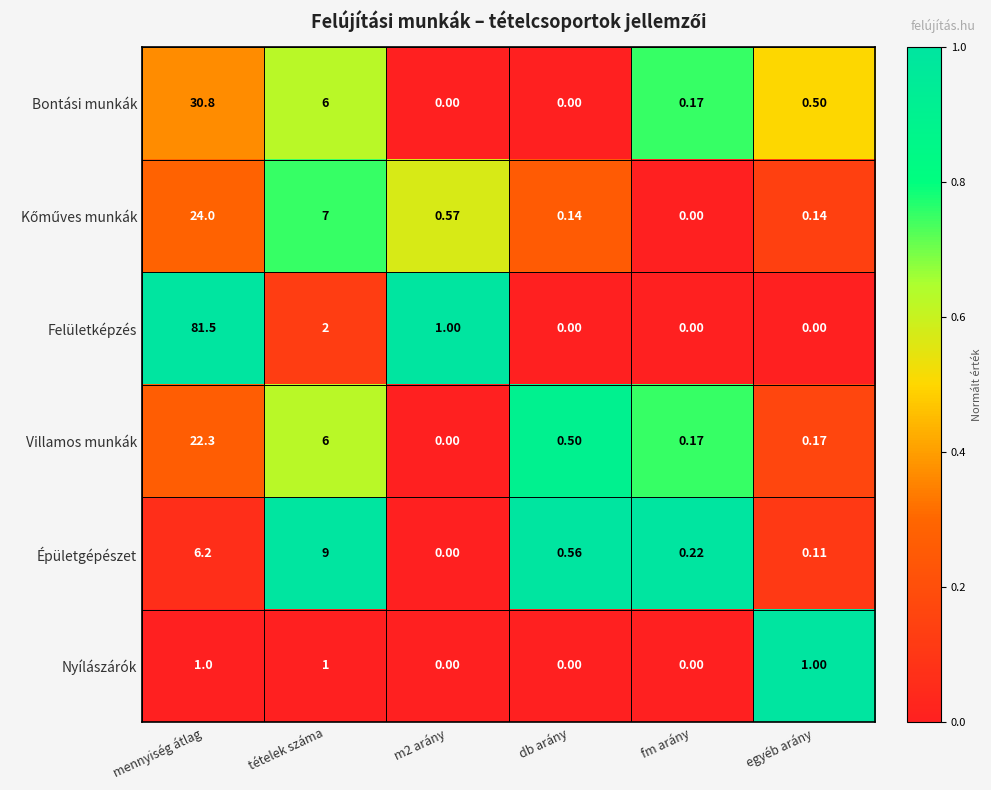

Between db arány and egyéb arány, which series saw the biggest shift?

Nyílászárók